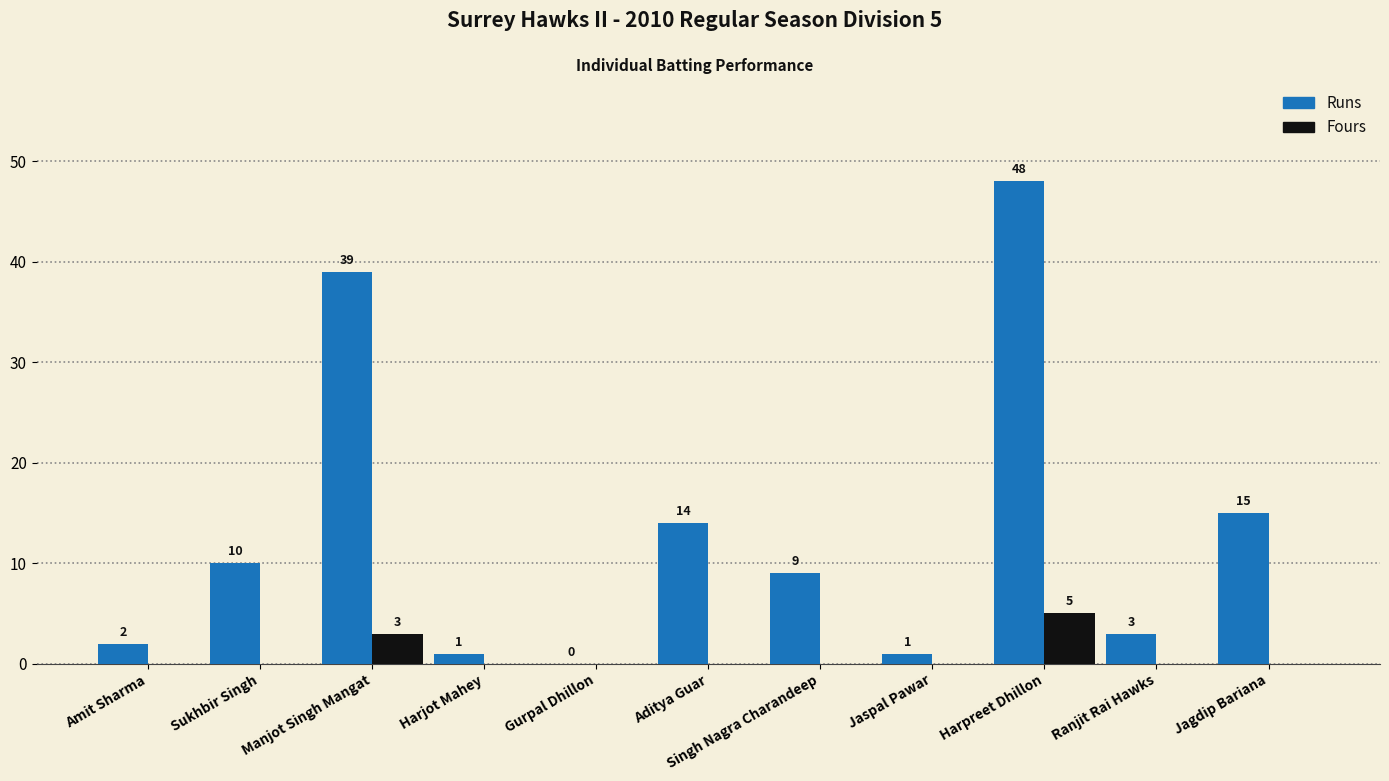

What is the sum of the Fours values at Sukhbir Singh and Harpreet Dhillon?

5